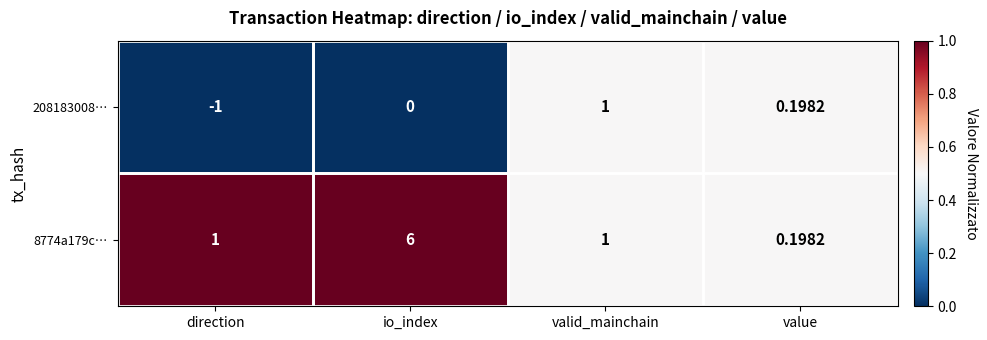

At which label is 208183008… closest to 0?

io_index